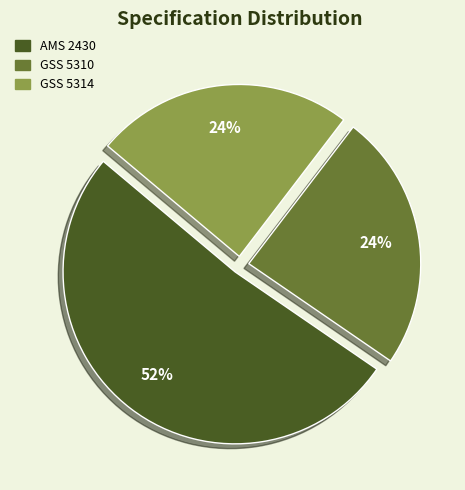

What is the largest slice in the pie chart?

AMS 2430